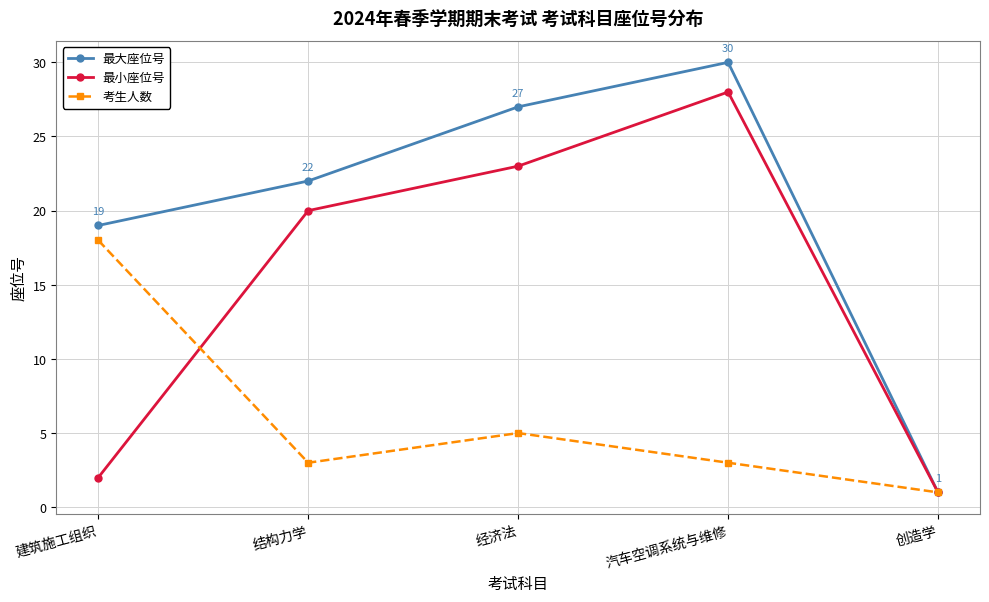

What is the difference between the second highest and second lowest values in the 最小座位号 series?

21